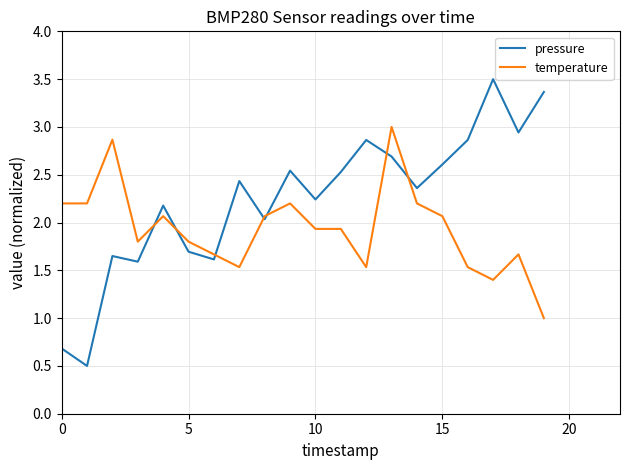

Which series has the widest spread of values?

pressure